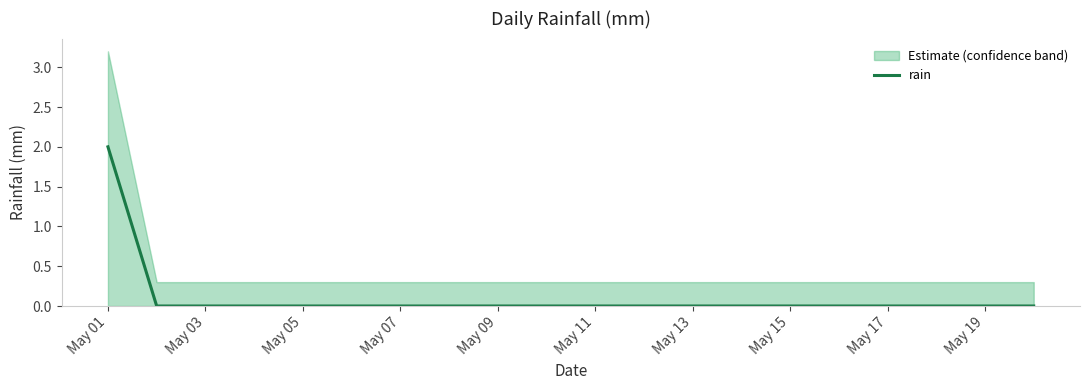

Which label corresponds to the largest value in the chart?

May 01